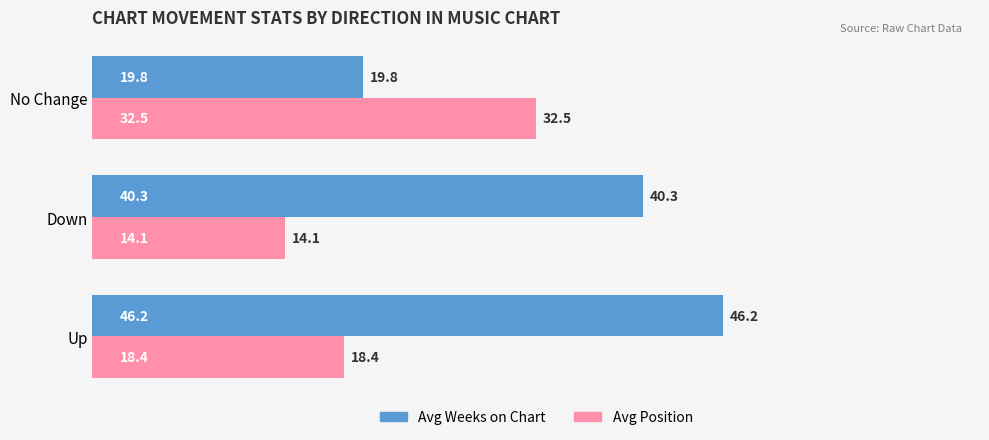

List the series in order of their overall mean, highest first.

Avg Weeks on Chart, Avg Position